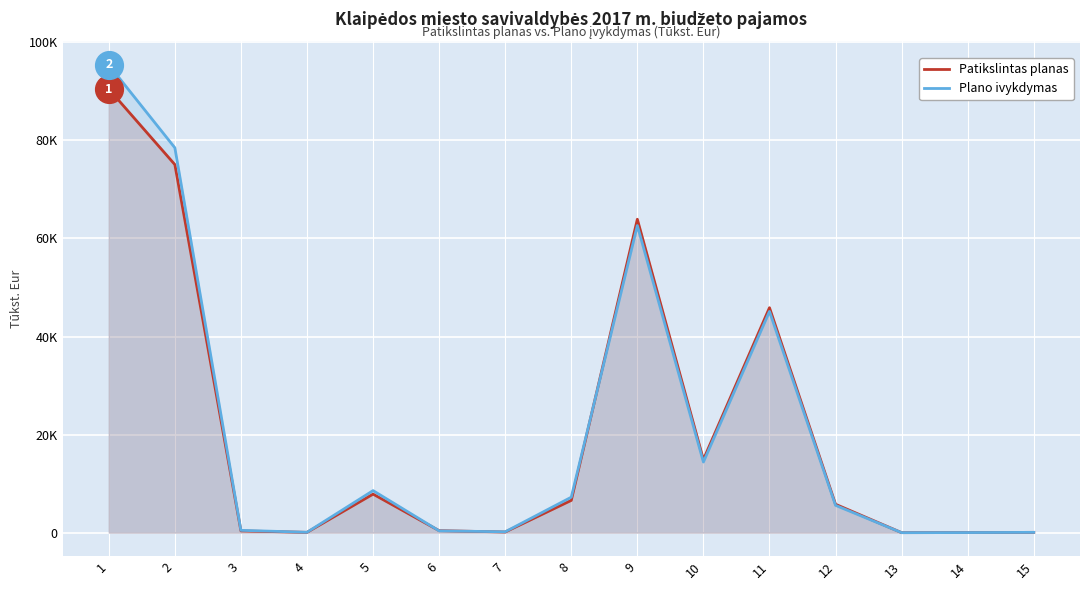

List the labels in order of Plano ivykdymas value, smallest first.

13, 14, 15, 4, 7, 6, 3, 12, 8, 5, 10, 11, 9, 2, 1